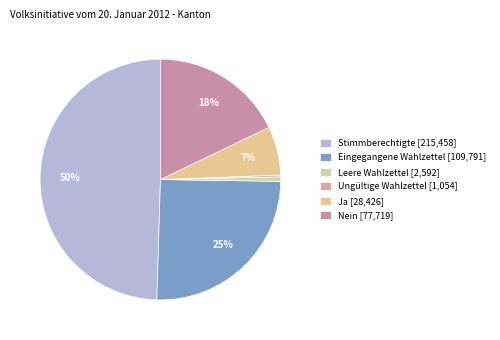

How many slices are in this pie chart?

6